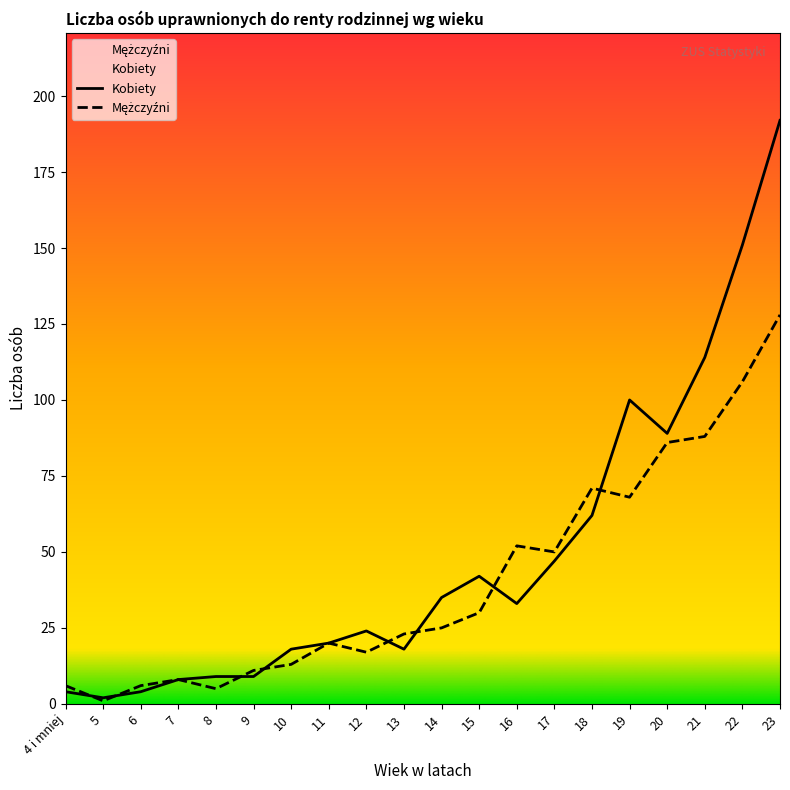

Between which two adjacent categories do Kobiety and Mężczyźni first intersect?

4 i mniej and 5